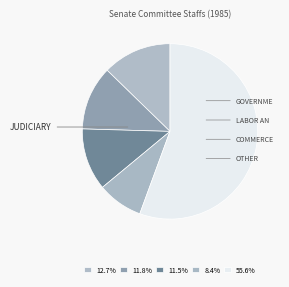

Count the number of slices in the pie.

5